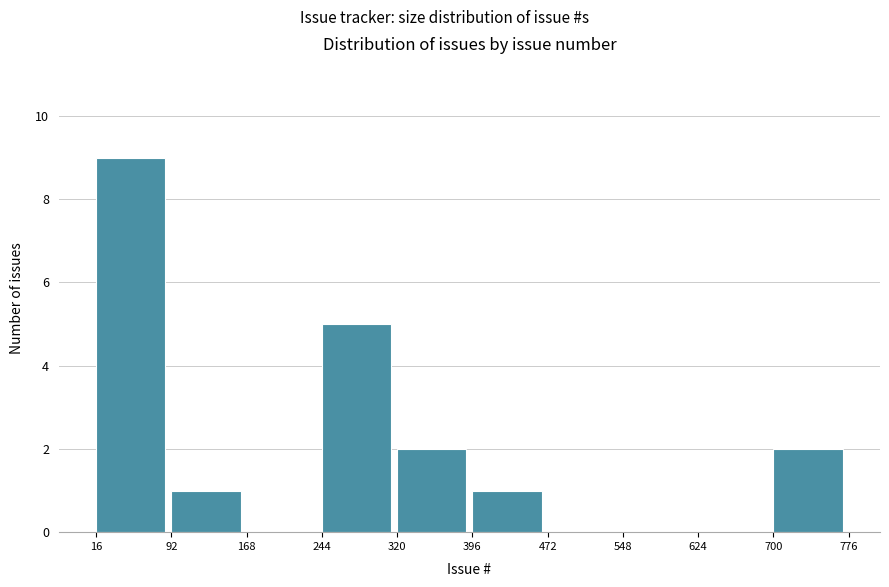

How tall is the bar that spans 396 to 472 on the x-axis? The values are not printed on the chart, so give them approximately, as read against the axis.

1